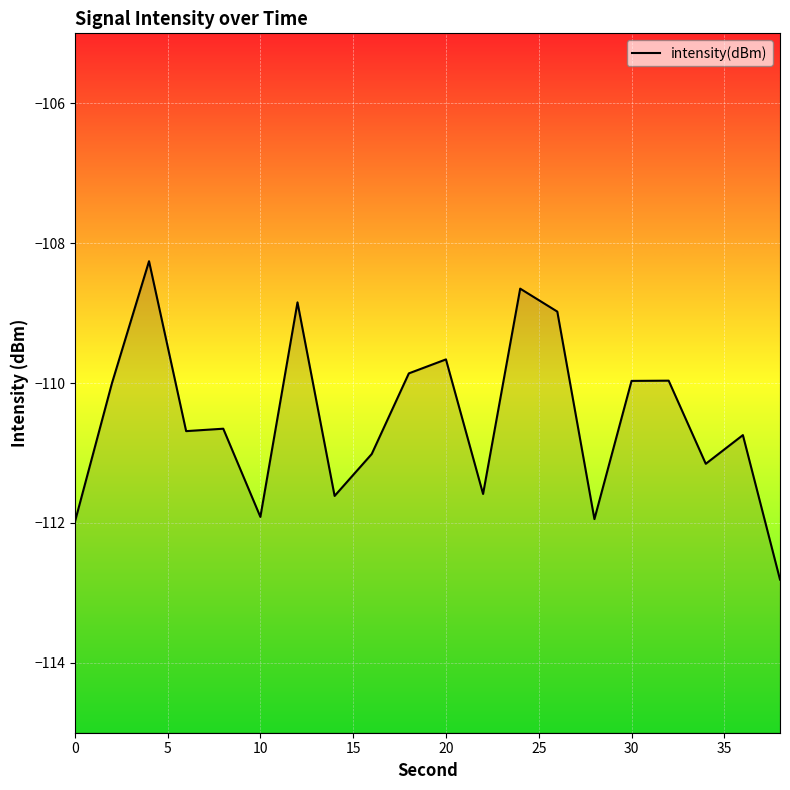

The value at 20 is -56.3. True or false?

False